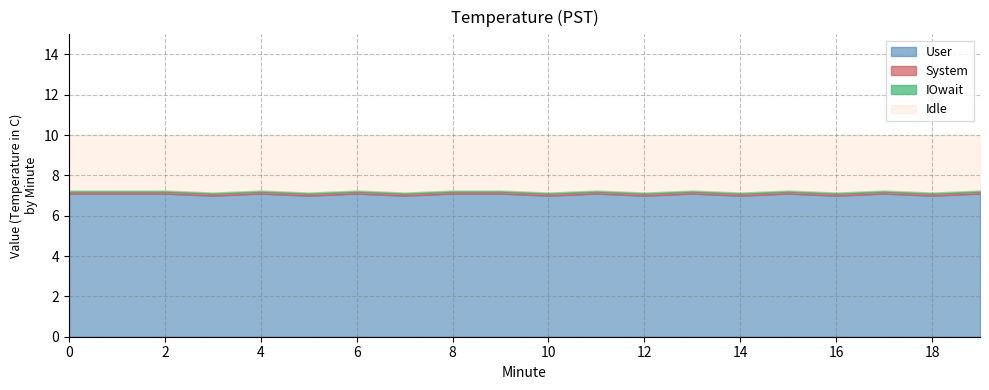

The value of System at 1 is 0.0. True or false?

True